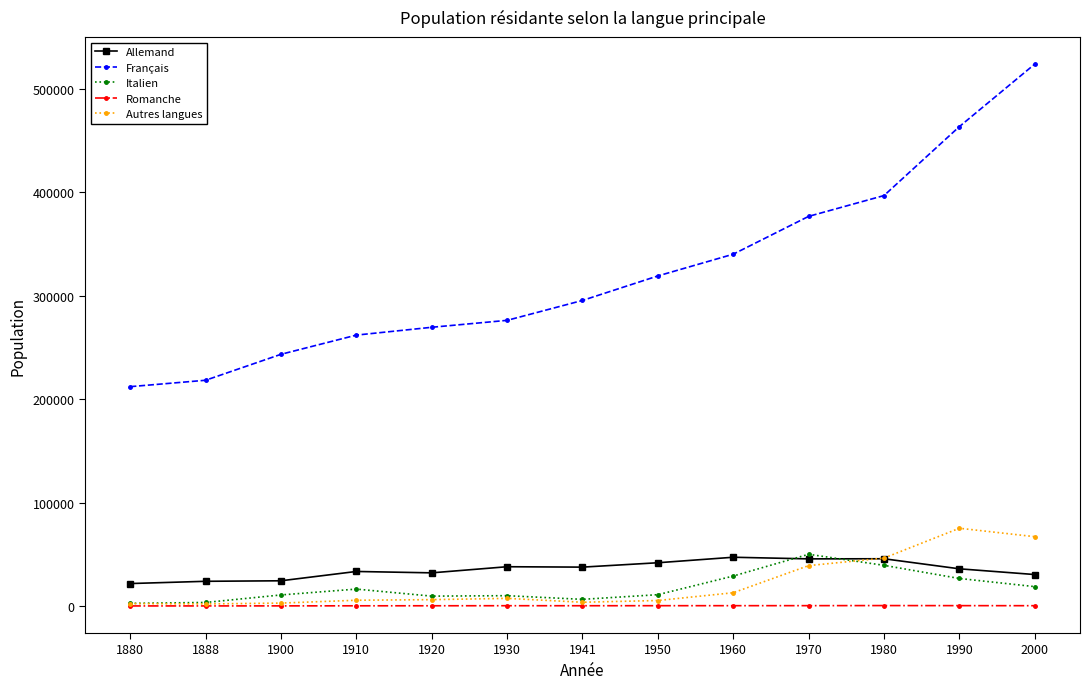

Which series has the widest spread of values?

Français